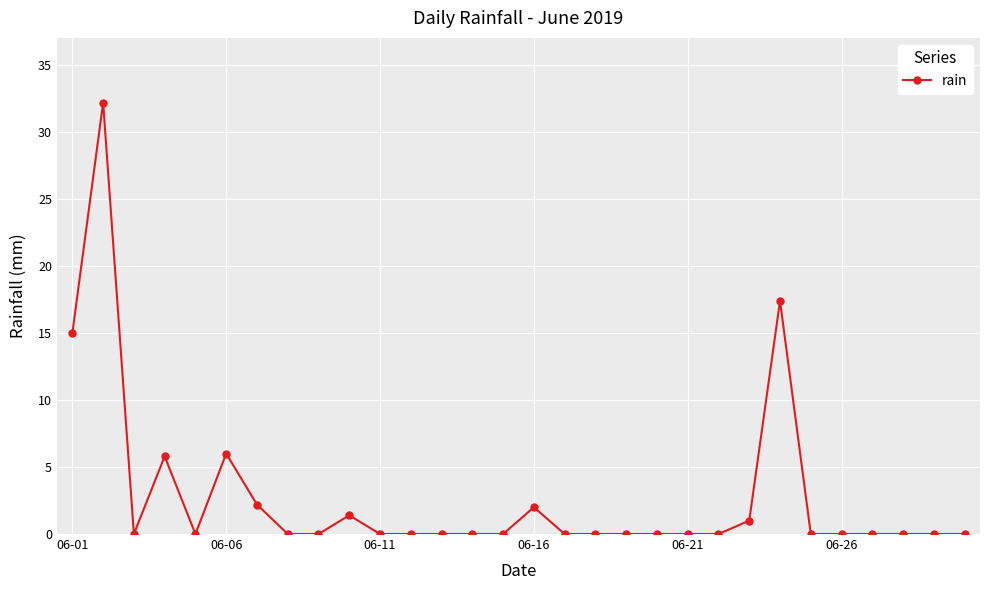

What is the value of the 16th point from the left?

2.0